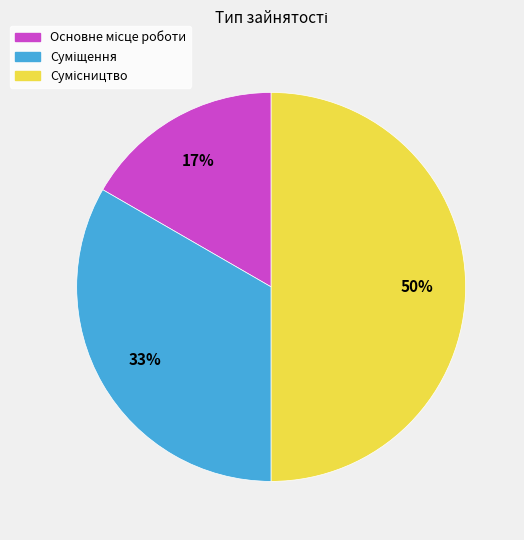

To the nearest percent, what is the difference between the largest and smallest slice percentages?

33%